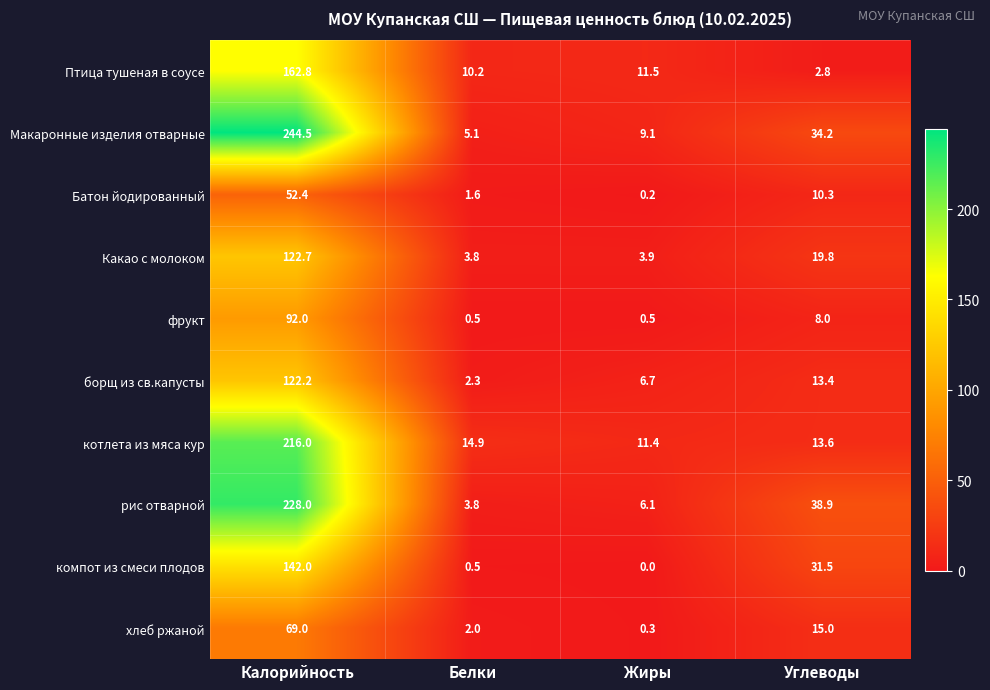

Which series has the largest range (max minus min)?

Макаронные изделия отварные